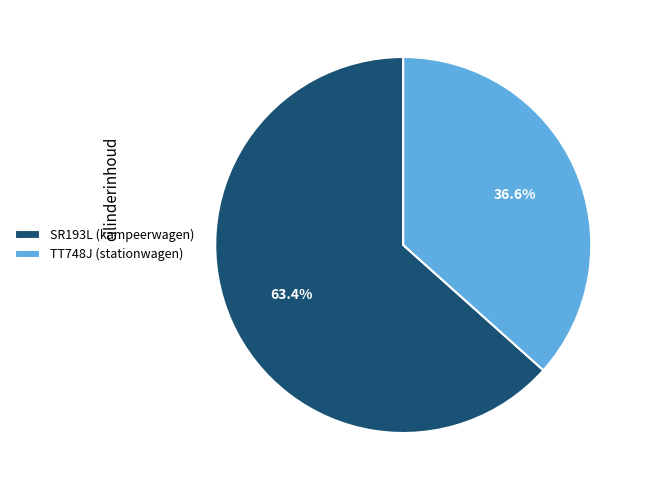

To the nearest percent, what is the average slice percentage?

50%